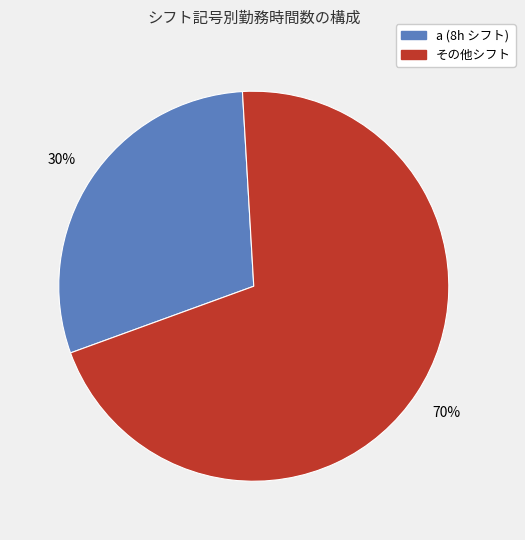

Between a (8h シフト) and その他シフト, which is larger?

その他シフト